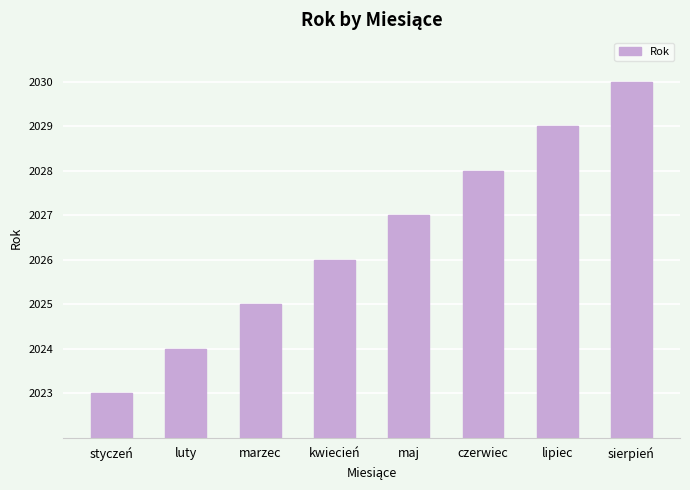

Reading left to right, transcribe all the data shown in this chart.

2023	2024	2025	2026	2027	2028	2029	2030